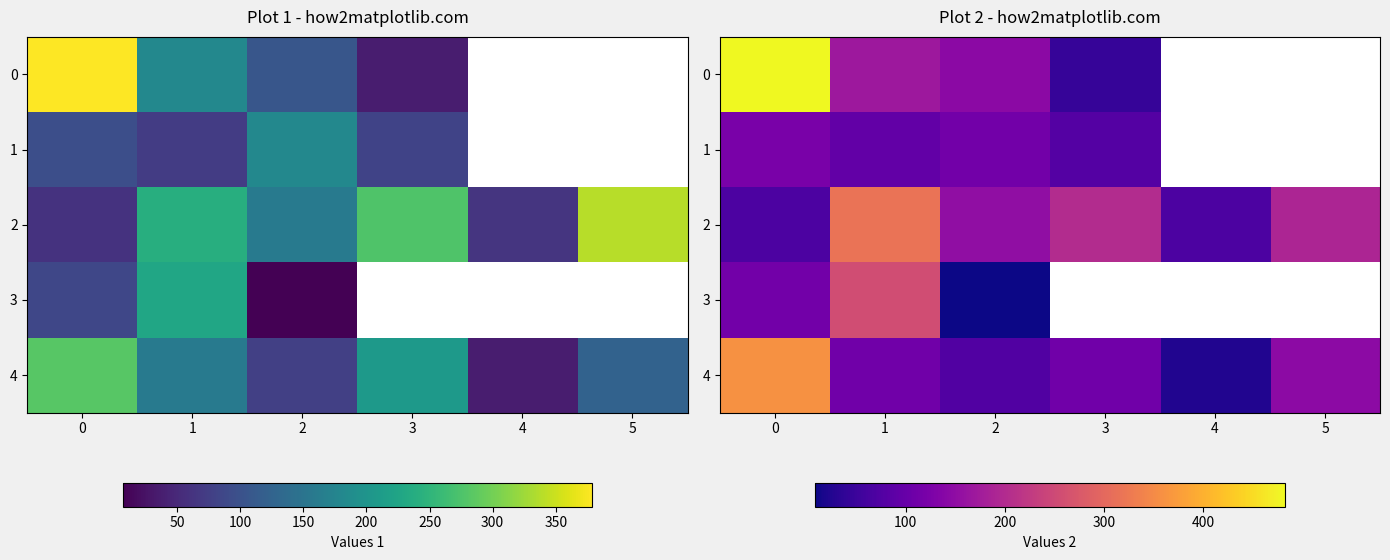

What is the smallest value displayed?

8.6